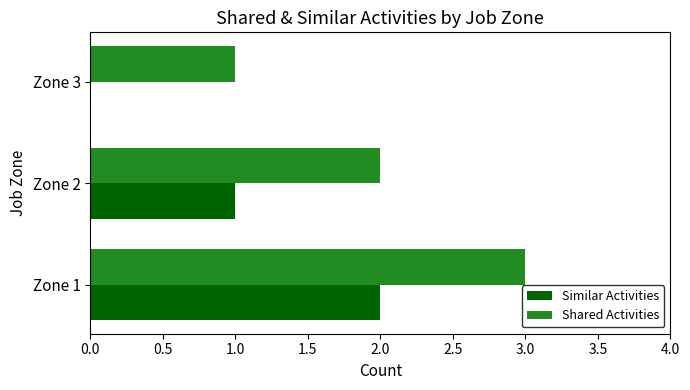

Which series has the largest total across all categories?

Shared Activities